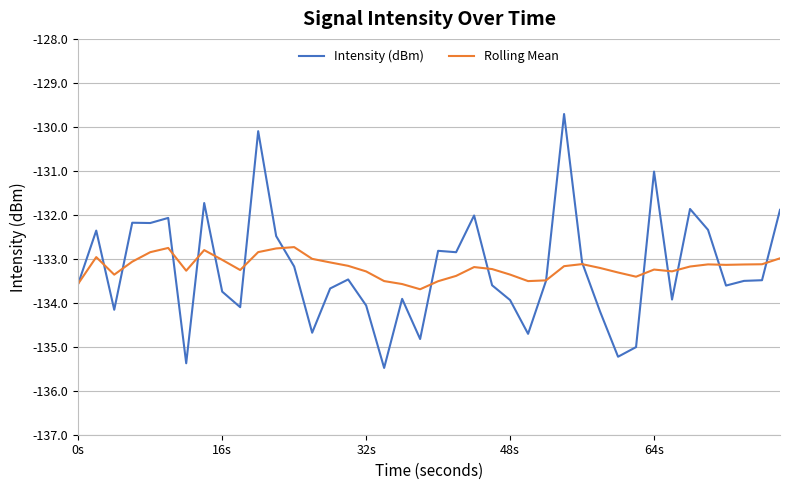

What is the minimum value for Rolling Mean?

-133.7